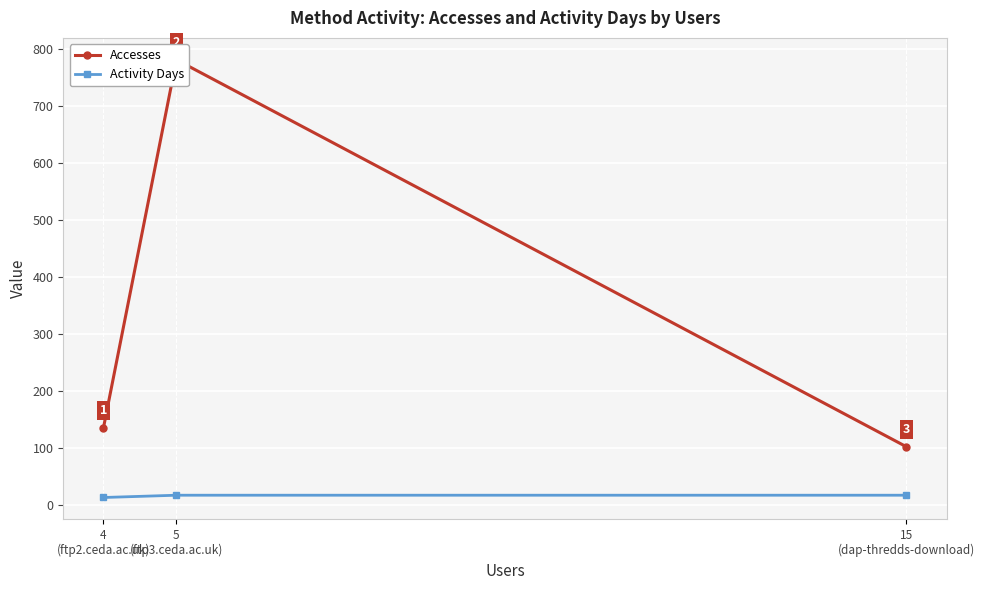

What are all the series names shown in the legend?

Accesses, Activity Days